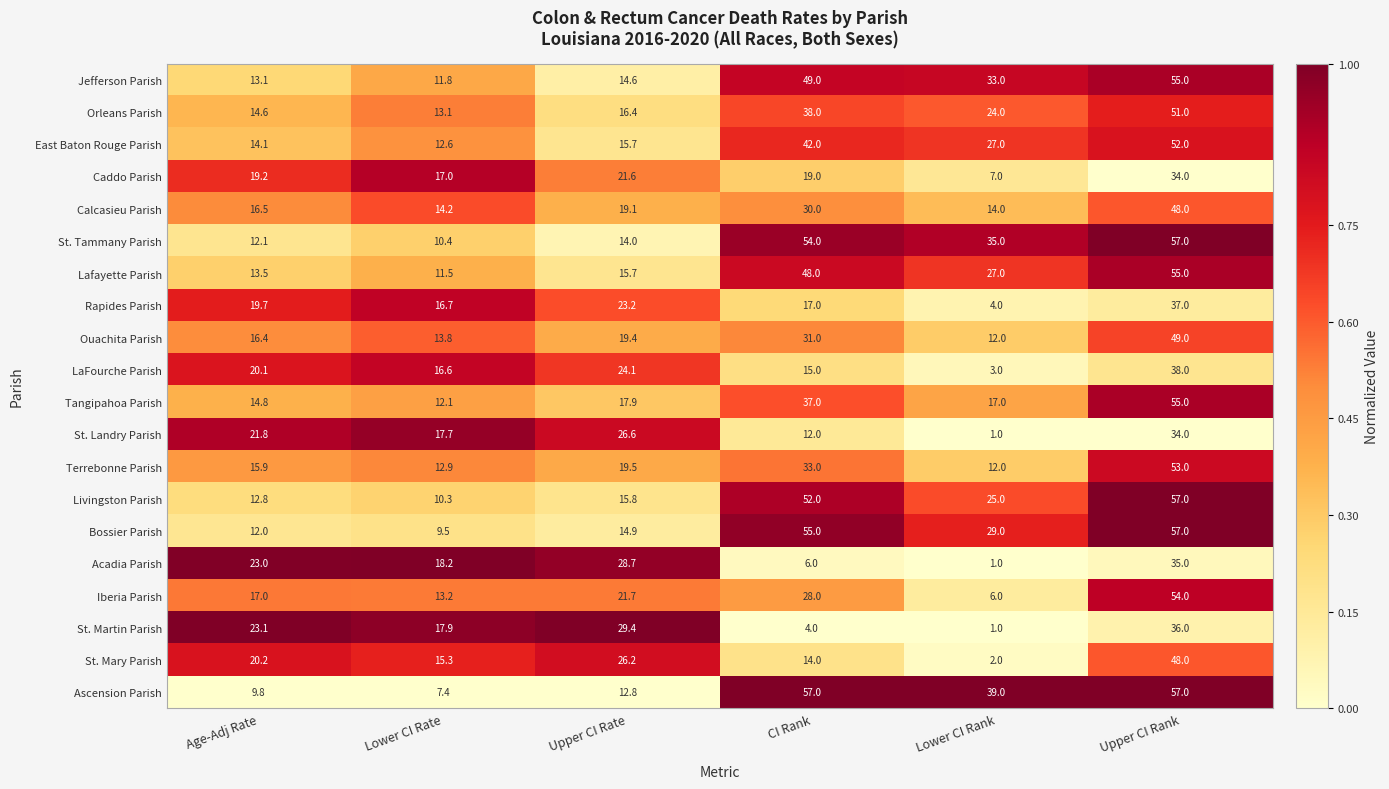

How many categories are shown in the chart?

6